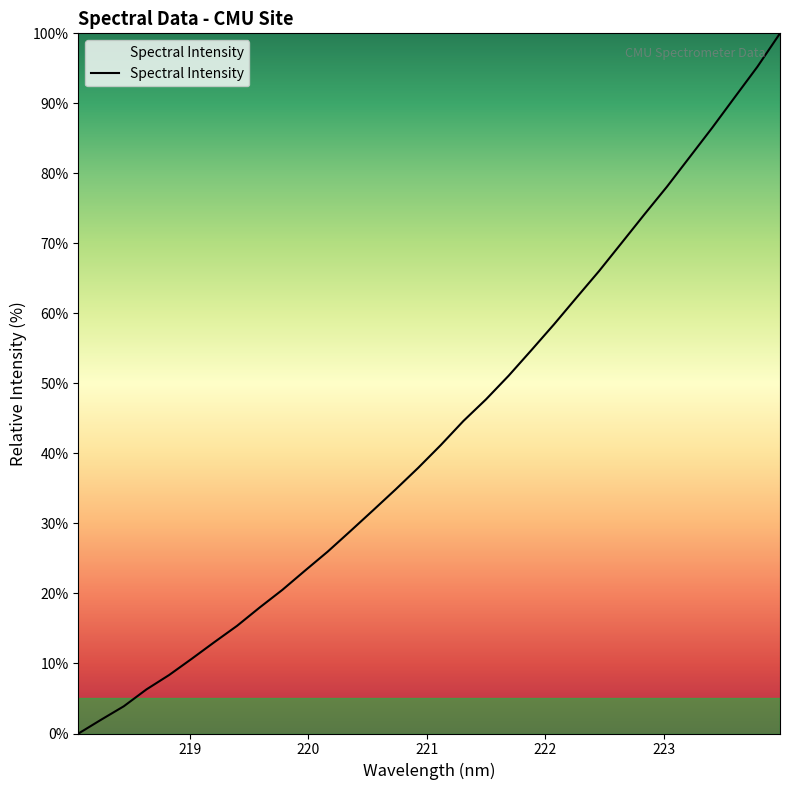

What is the maximum value shown in the chart?

100.0